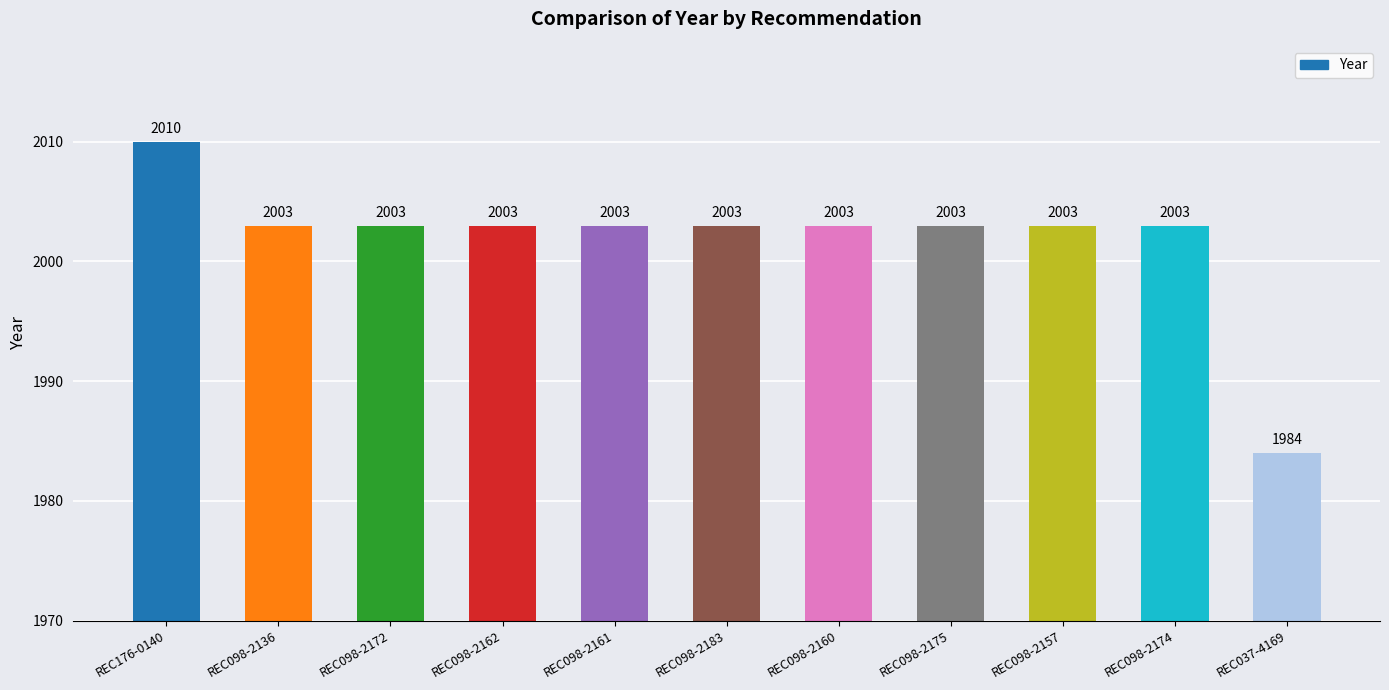

Does the chart contain any negative values?

No